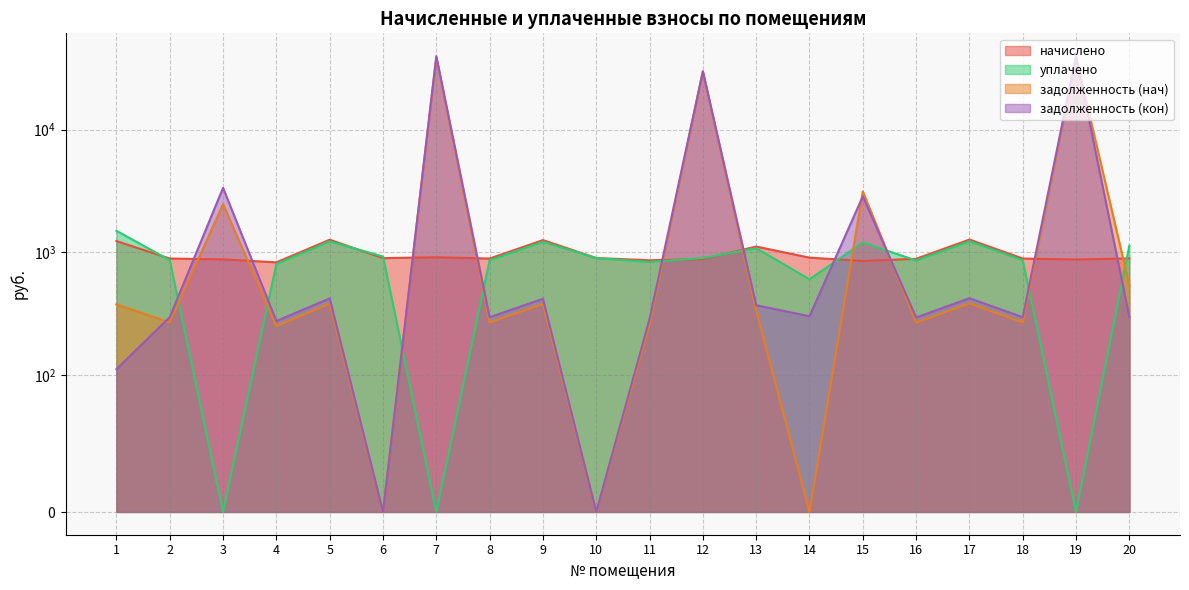

What is the difference between the задолженность (кон) values at 10 and 1?

112.3